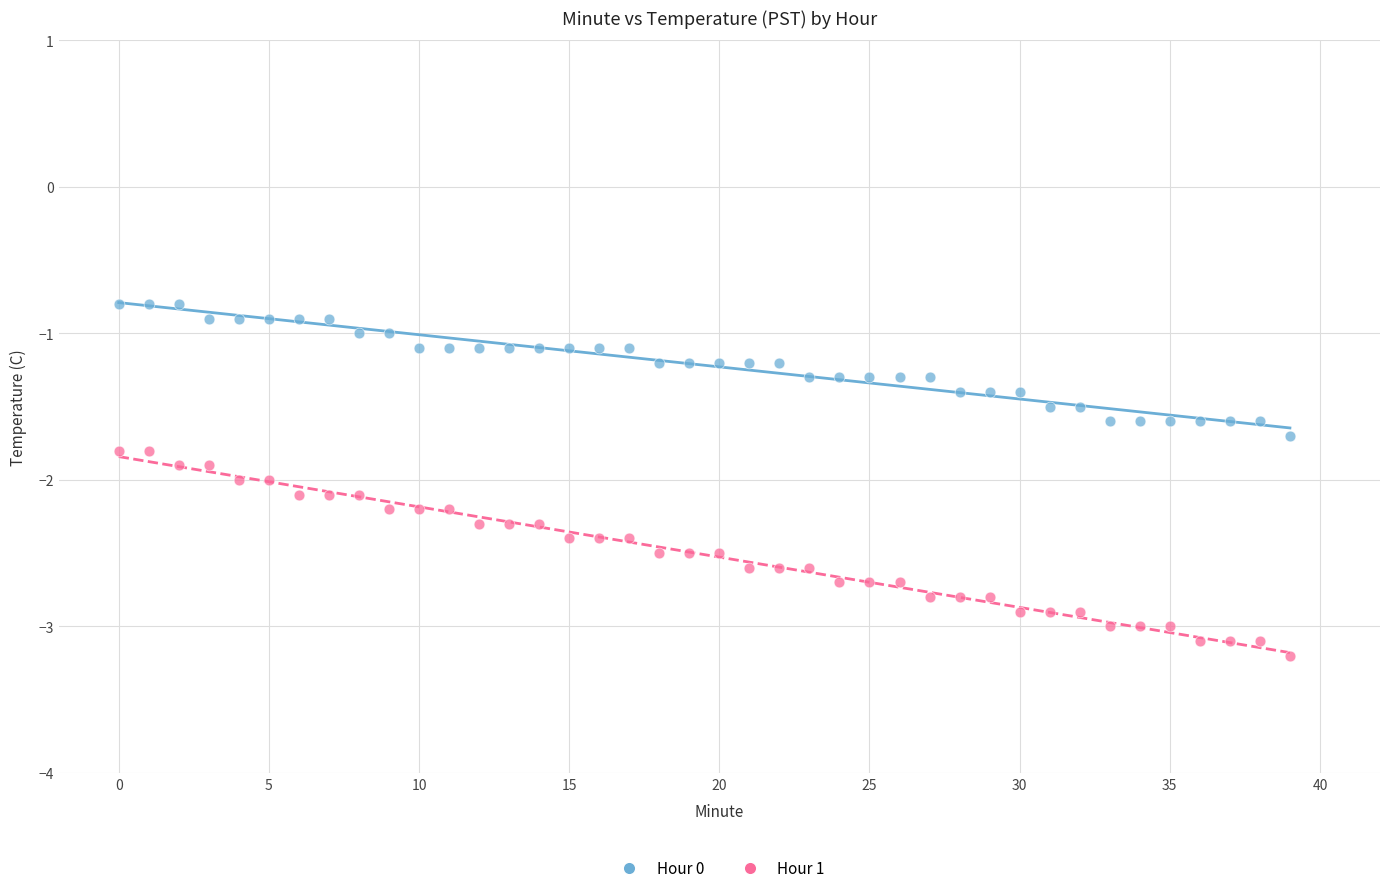

What are all the series names shown in the legend?

Hour 0, Hour 1